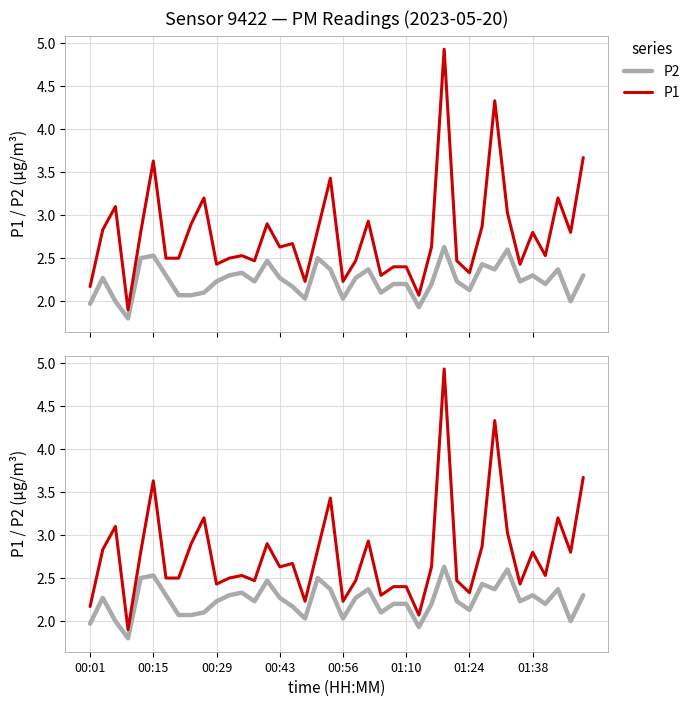

What is the average value of the P1 series?

2.8